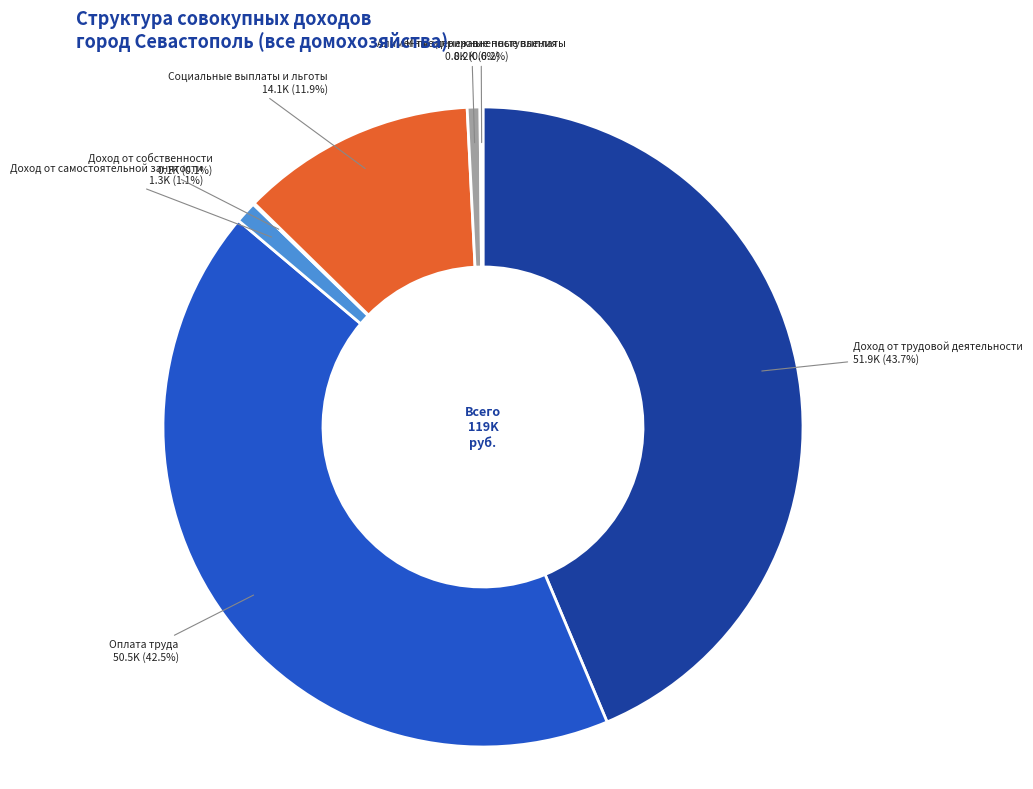

Is there any slice that represents more than half of the pie?

No